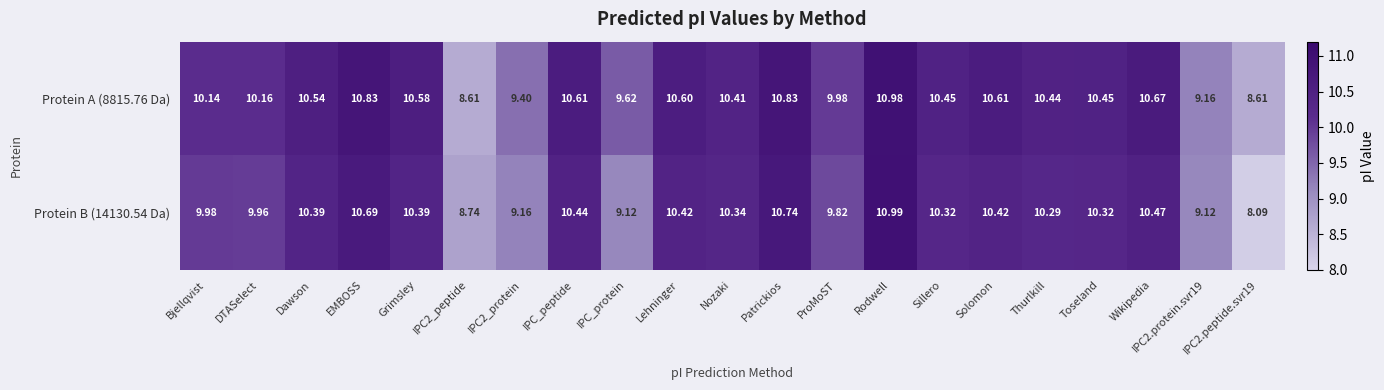

Which label corresponds to the largest value in the chart?

Rodwell